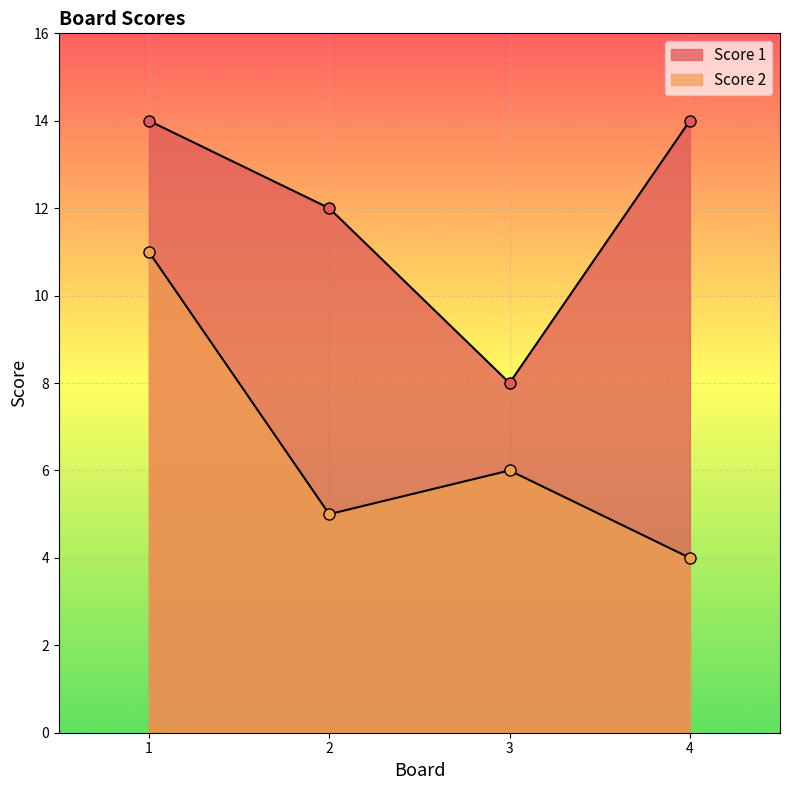

What is the sum of the Score 1 values at 2 and 1?

26